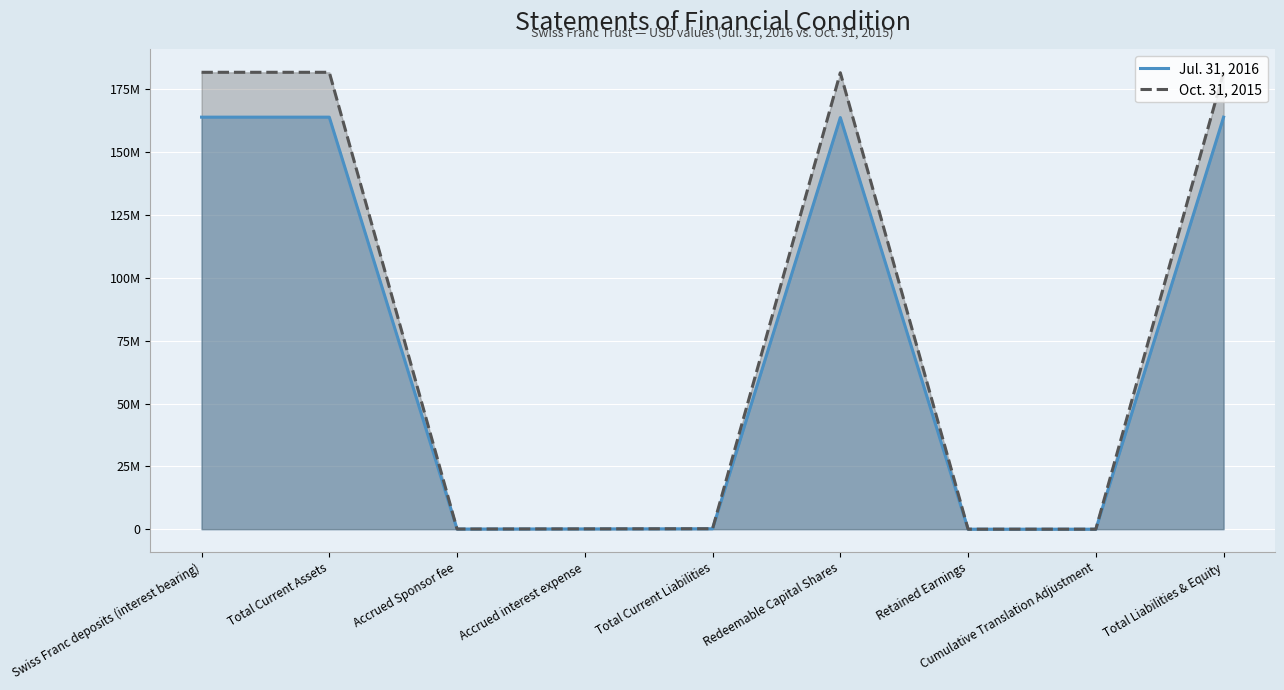

Does the chart display data point markers on the line(s)?

No